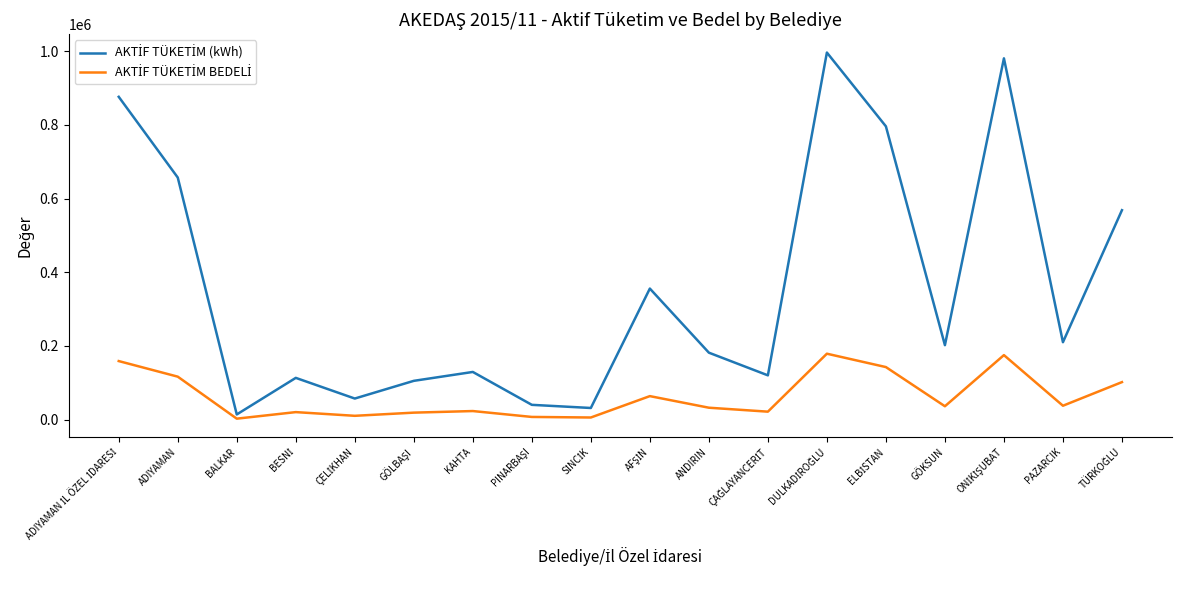

What is the greatest value displayed?

996215.0